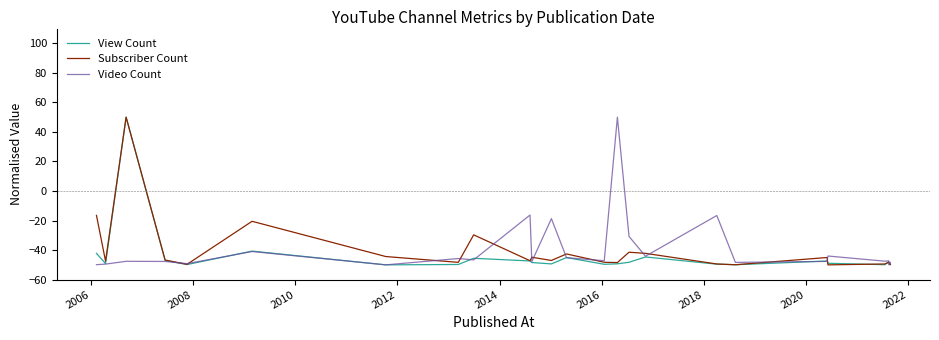

What is the minimum value for View Count?

-50.0